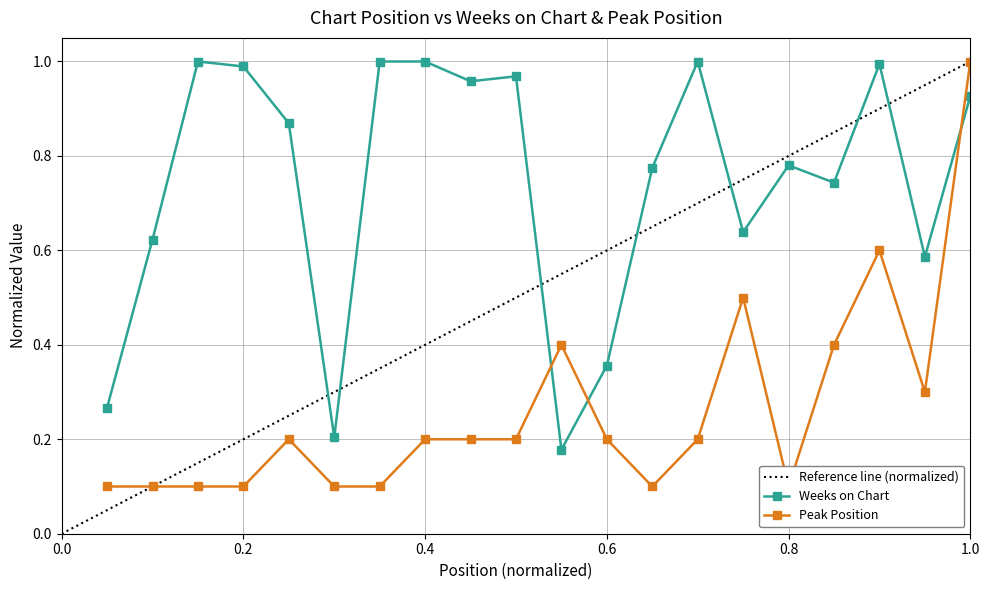

Rank the categories by Weeks on Chart value from highest to lowest.

3, 7, 8, 14, 18, 4, 10, 9, 20, 5, 16, 13, 17, 15, 2, 19, 12, 1, 6, 11